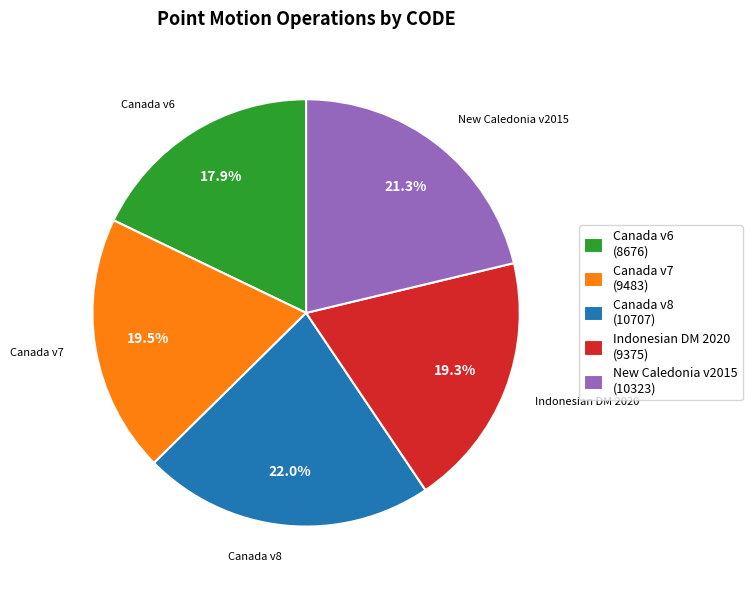

What percentage is NOT represented by New Caledonia v2015?

78.7%